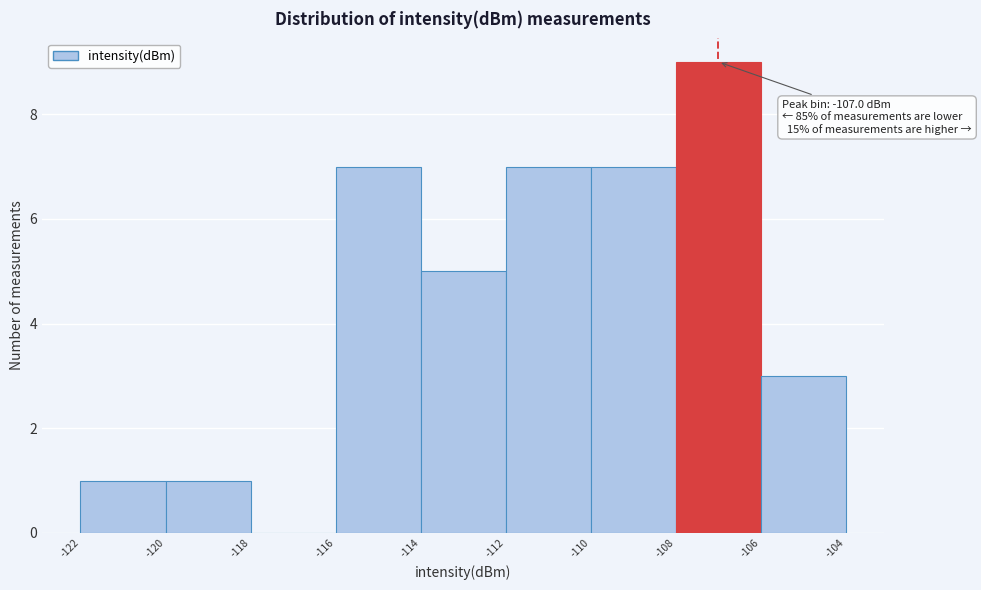

Which range on the x-axis has the tallest bar?

-108 to -106